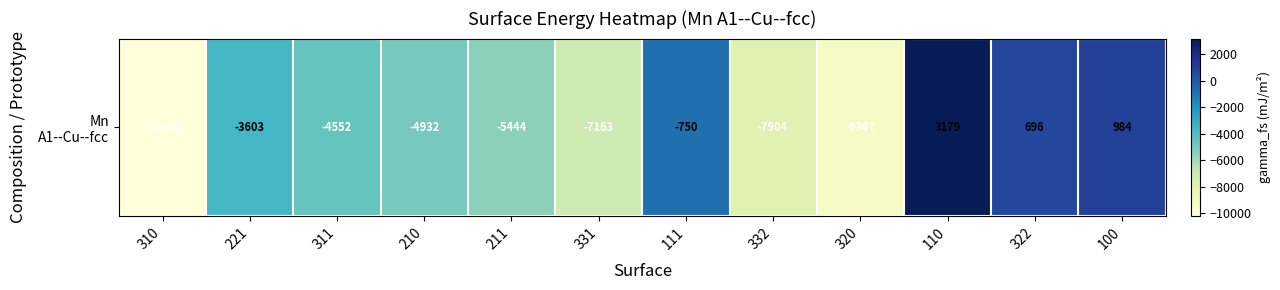

What is the difference between the maximum and minimum values?

13378.0